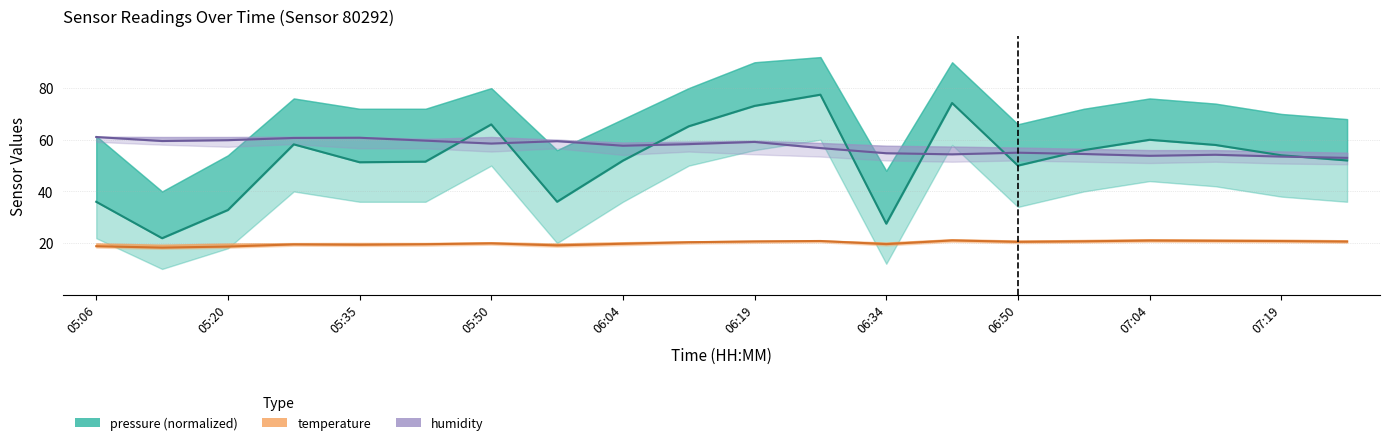

Rank the series by their maximum value, from highest to lowest.

pressure (normalized), humidity, temperature